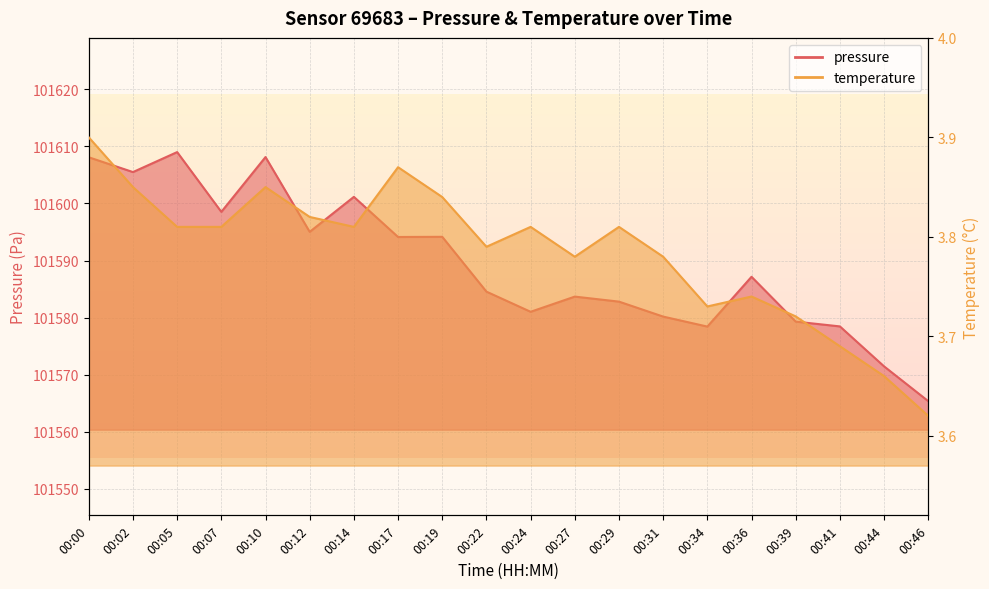

What is the difference between the second highest and minimum values in the pressure series?

42.8